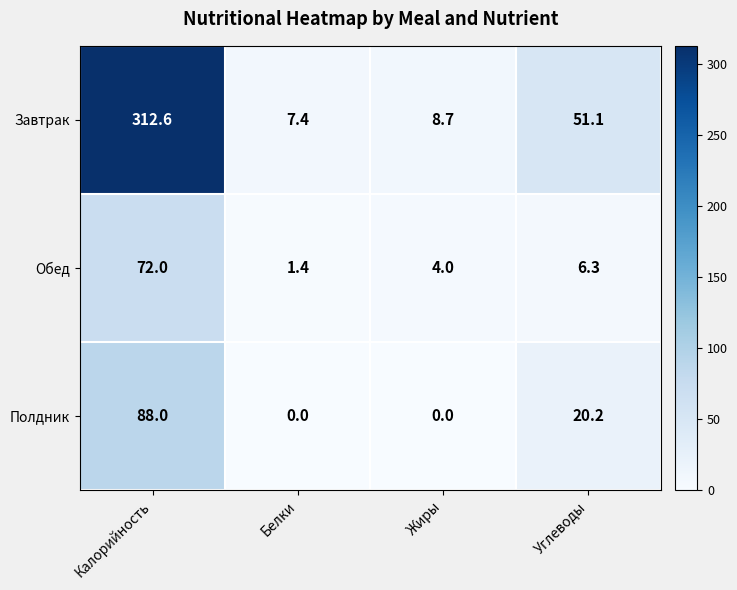

At which category does the chart reach its peak across all series?

Калорийность